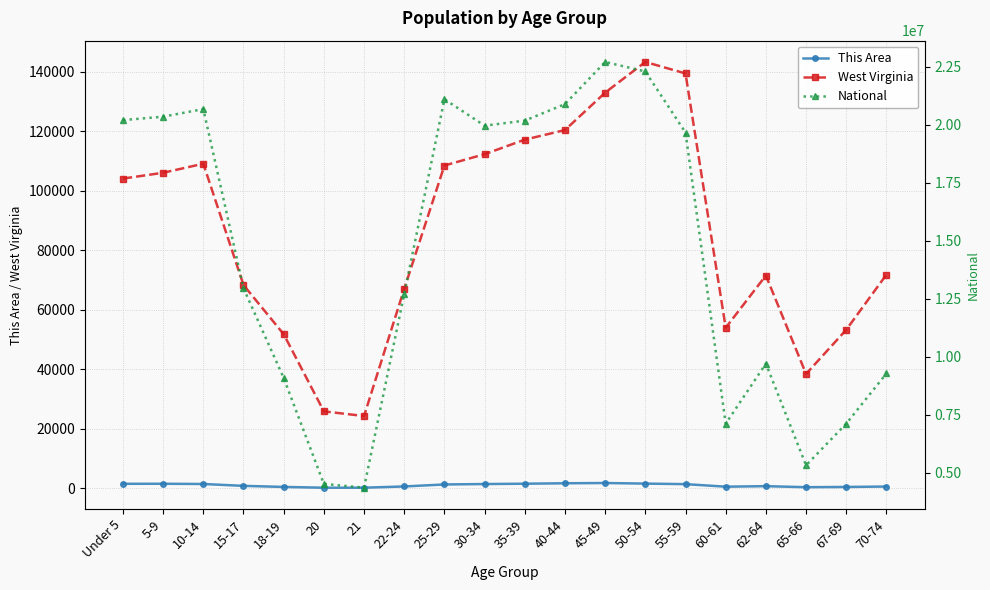

True or false: This Area has more than 2 points higher than both neighbors.

True